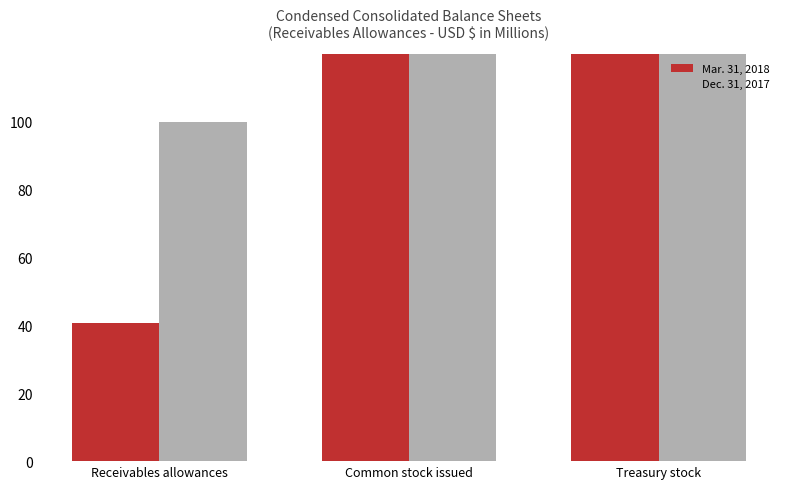

What is the sum of all Dec. 31, 2017 values?

768032365.3